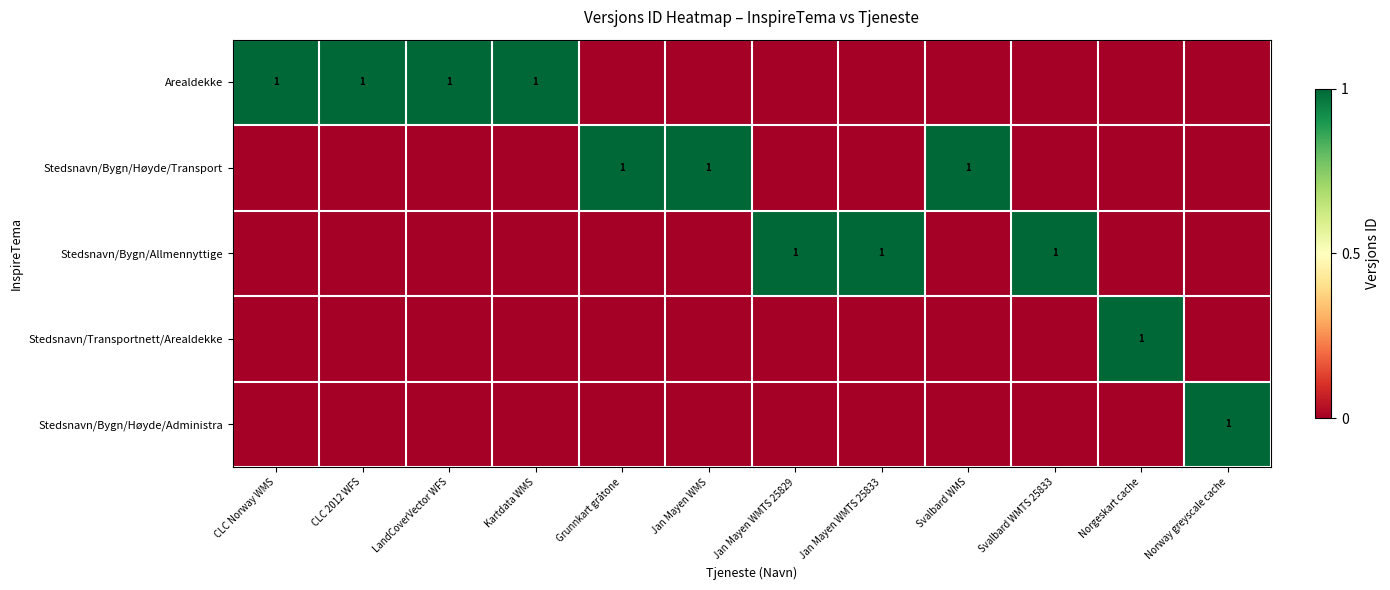

Which label corresponds to the smallest value in the chart?

Grunnkart gråtone